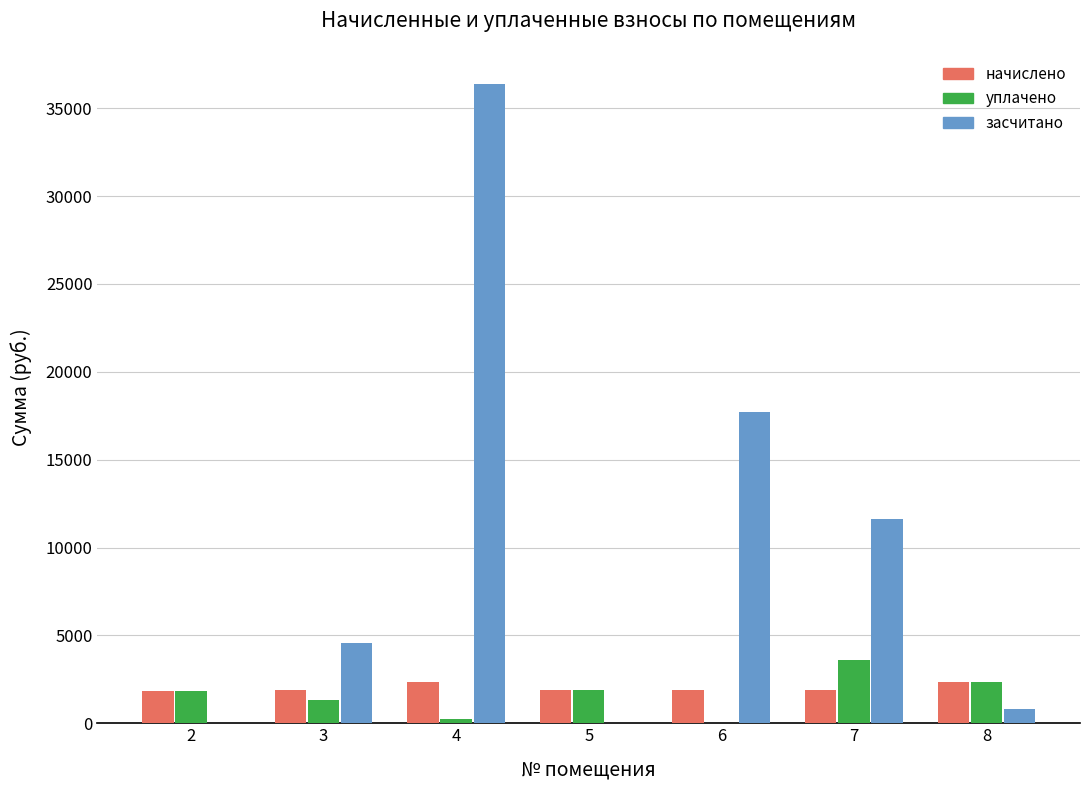

What is the greatest value displayed?

36375.3